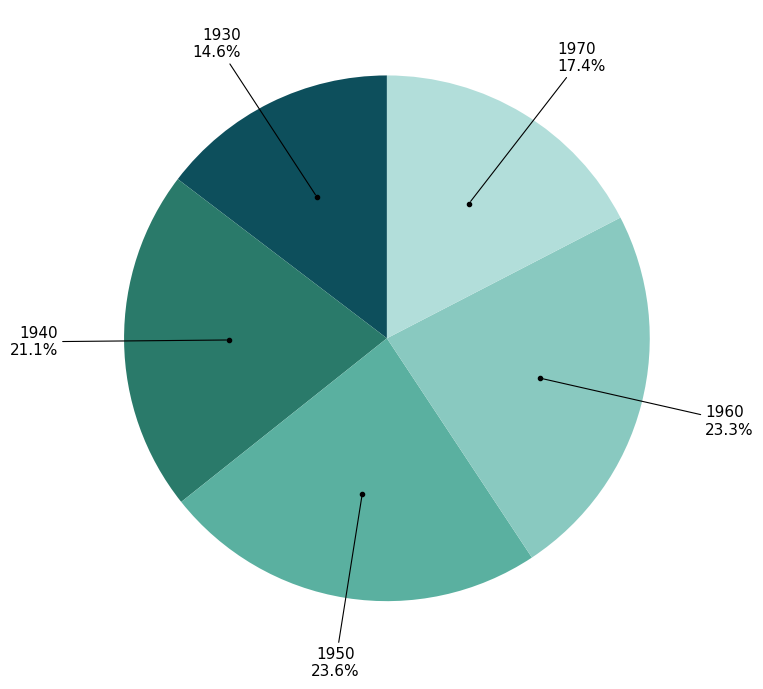

Does any single category account for the majority?

No